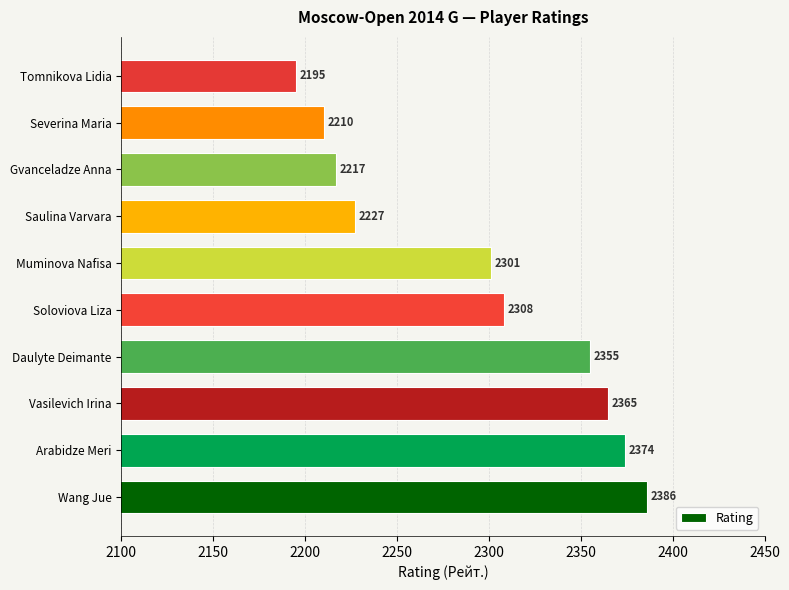

Reading bottom to top, transcribe all the data shown in this chart.

Wang Jue=2386	Arabidze Meri=2374	Vasilevich Irina=2365	Daulyte Deimante=2355	Soloviova Liza=2308	Muminova Nafisa=2301	Saulina Varvara=2227	Gvanceladze Anna=2217	Severina Maria=2210	Tomnikova Lidia=2195